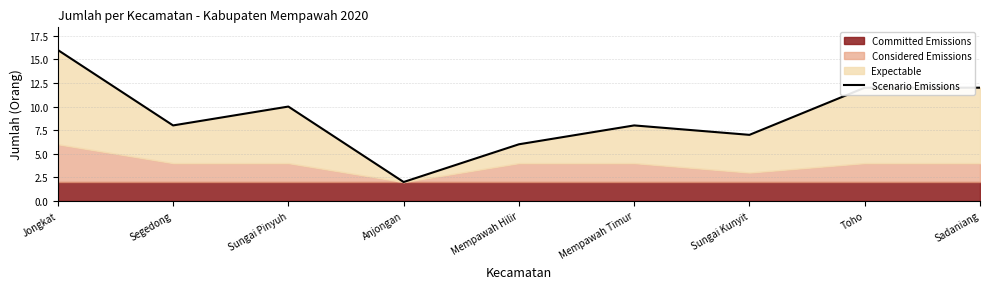

Reading right to left, list all the values displayed in this chart.

Sadaniang=12	Toho=12	Sungai Kunyit=7	Mempawah Timur=8	Mempawah Hilir=6	Anjongan=2	Sungai Pinyuh=10	Segedong=8	Jongkat=16